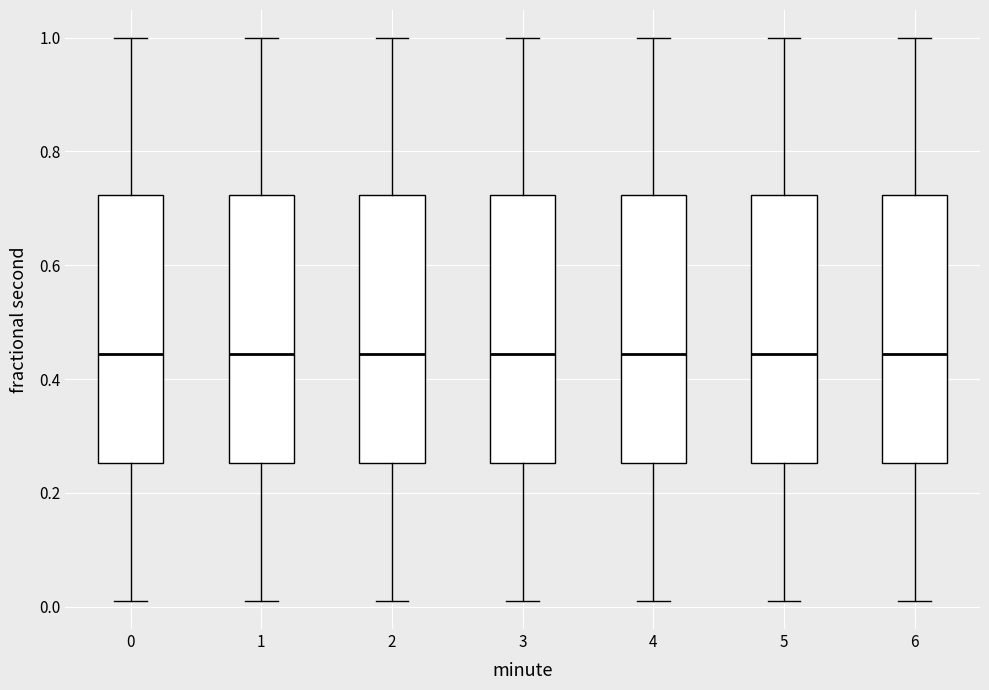

Reading left to right, read every box against the y-axis: the position of its median line, the range the box covers, and the ends of its whiskers. The values are not printed on the chart, so give them approximately, as read against the axis.

0: median 0.44, box 0.26 to 0.72, whiskers 0.02 to 1.00
1: median 0.44, box 0.26 to 0.72, whiskers 0.02 to 1.00
2: median 0.44, box 0.26 to 0.72, whiskers 0.02 to 1.00
3: median 0.44, box 0.26 to 0.72, whiskers 0.02 to 1.00
4: median 0.44, box 0.26 to 0.72, whiskers 0.02 to 1.00
5: median 0.44, box 0.26 to 0.72, whiskers 0.02 to 1.00
6: median 0.44, box 0.26 to 0.72, whiskers 0.02 to 1.00